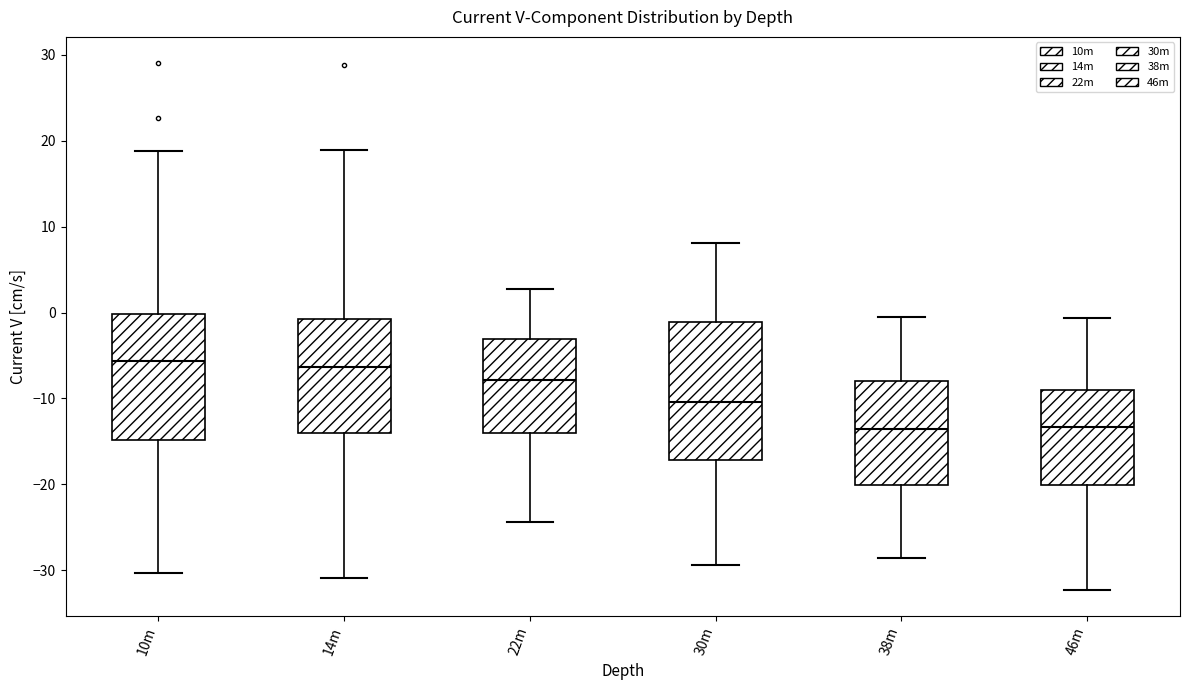

Where does the median line of the box for 46m sit on the y-axis? The values are not printed on the chart, so give them approximately, as read against the axis.

-13